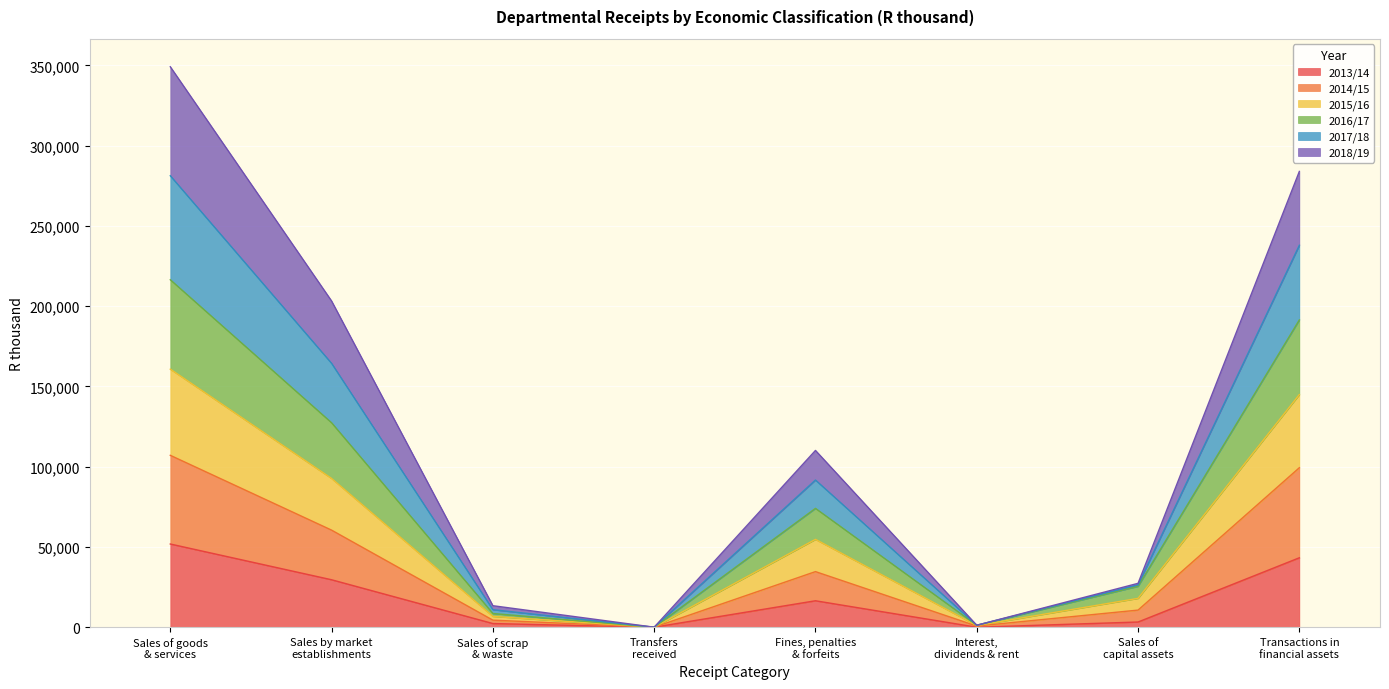

What are all the series names shown in the legend?

2013/14, 2014/15, 2015/16, 2016/17, 2017/18, 2018/19